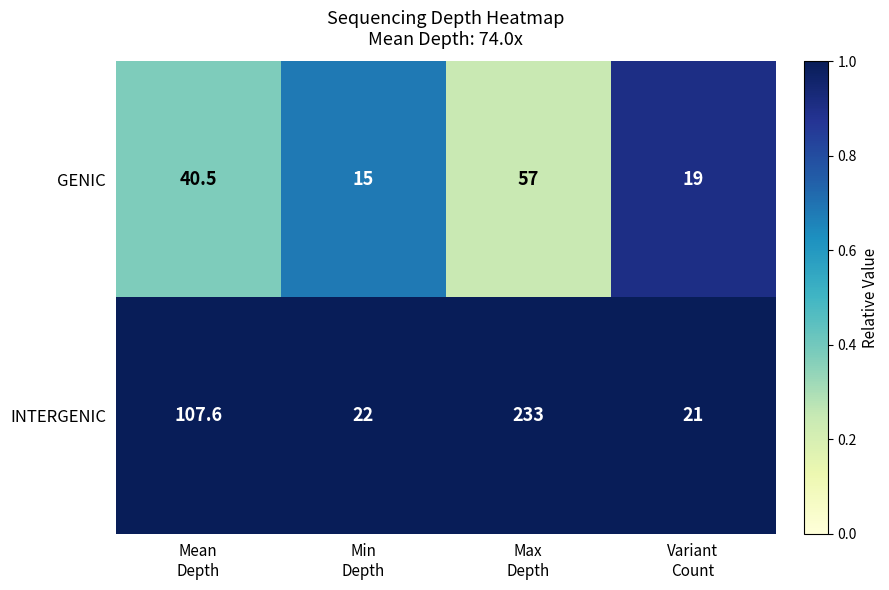

Rank the series by their maximum value, from highest to lowest.

INTERGENIC, GENIC